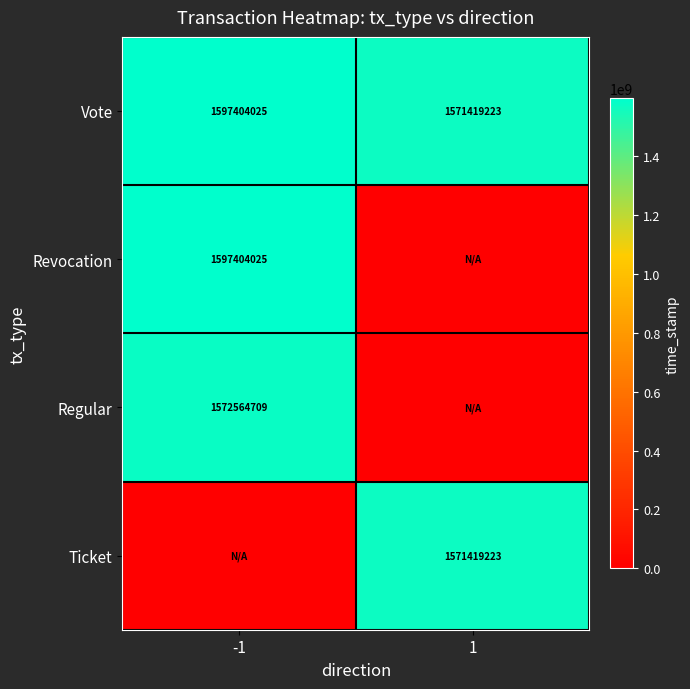

What is the sum of all Vote values?

3168823248